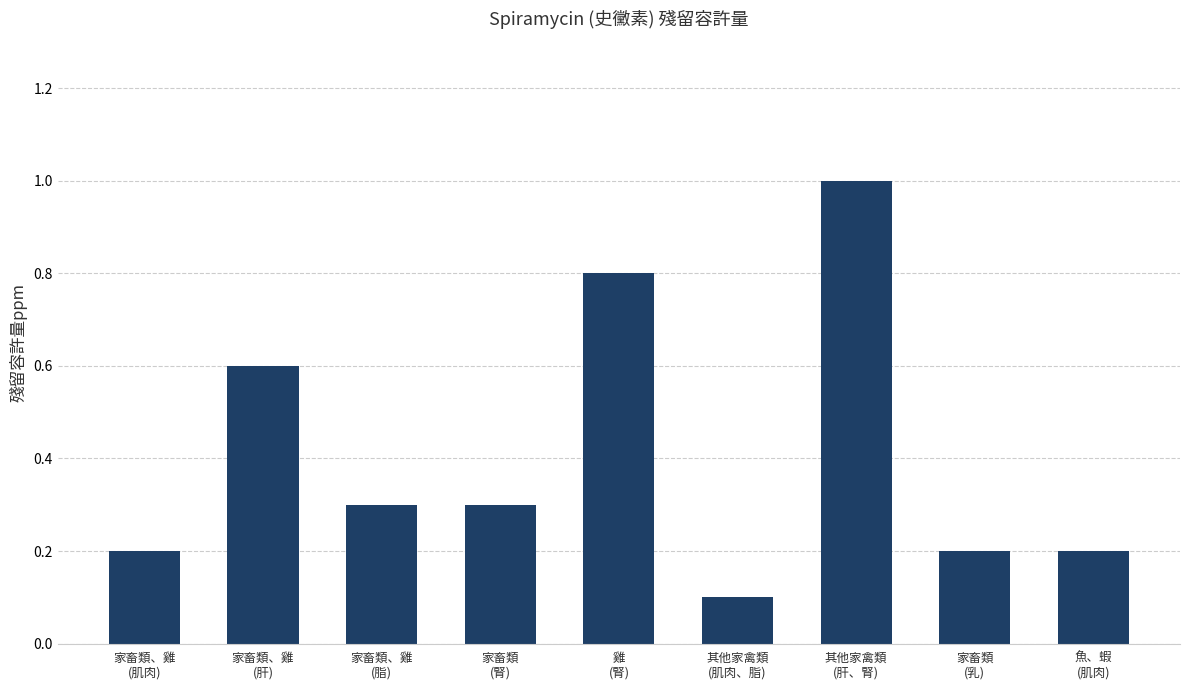

Which category has the highest value across all series?

其他家禽類
(肝、腎)